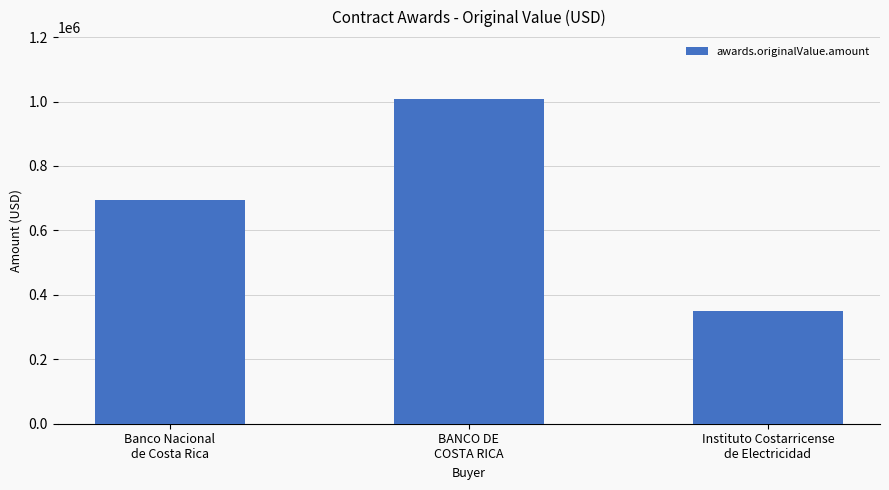

Read the value at Instituto Costarricense
de Electricidad.

348440.4